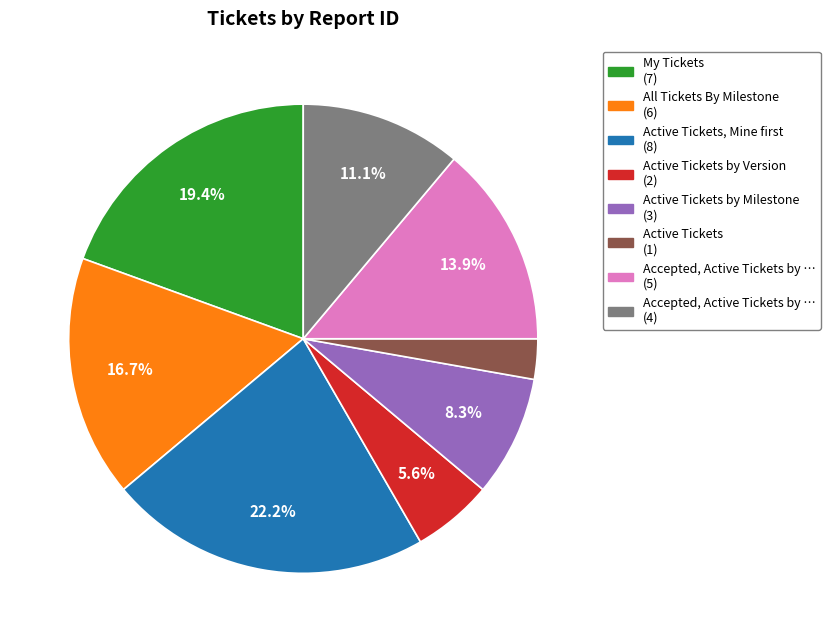

Is there any slice that represents more than half of the pie?

No